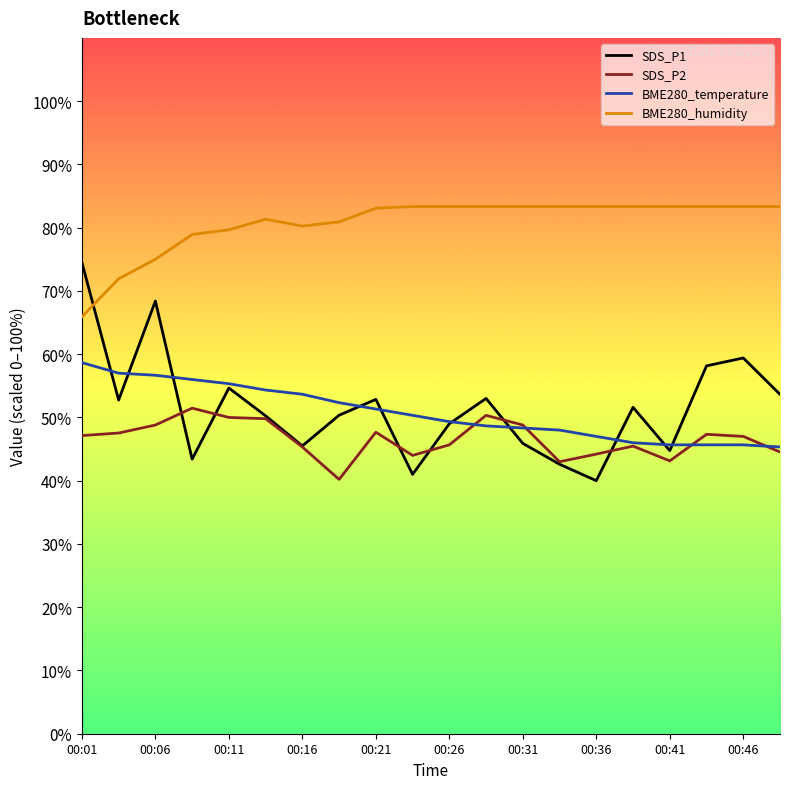

What is the minimum value shown in the chart?

40.0